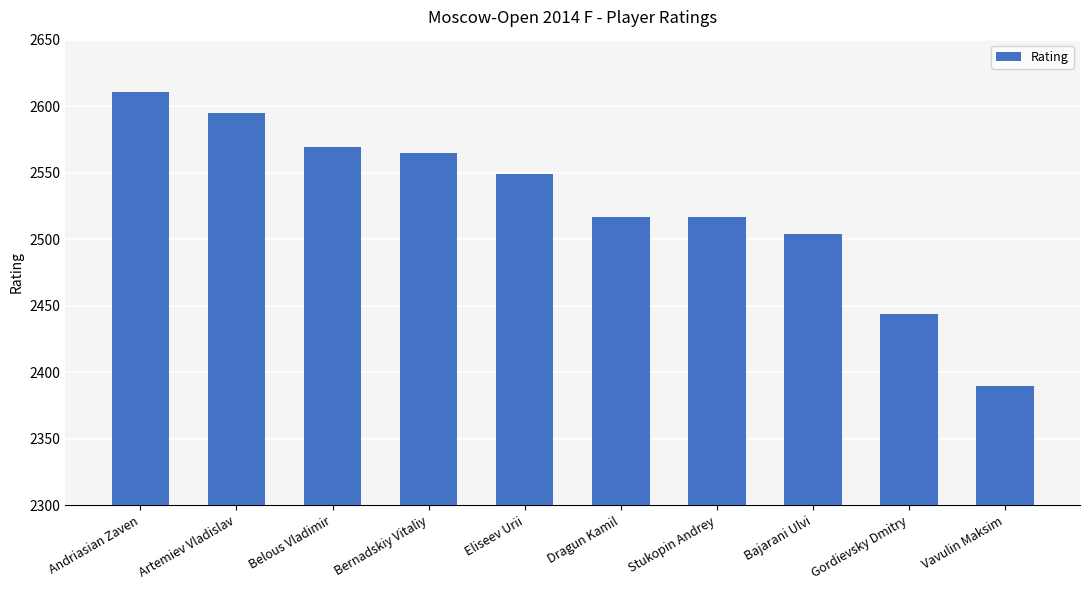

Which label corresponds to the smallest value in the chart?

Vavulin Maksim